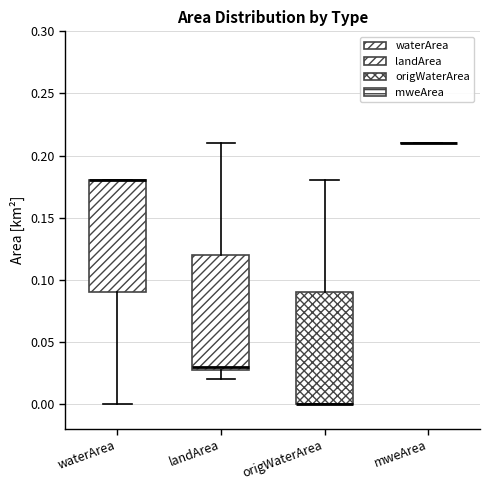

Reading left to right, transcribe this box plot: for each box, give where its median line is, the range the box spans, and where its two whiskers end, as read against the y-axis. The values are not printed on the chart, so give them approximately, as read against the axis.

waterArea: median 0.18 (drawn on the box's upper edge), box 0.09 to 0.18, whiskers 0.00 to 0.18
landArea: median 0.03 (just above the box's lower edge), box 0.03 to 0.12, whiskers 0.02 to 0.21
origWaterArea: median 0.00 (drawn on the box's lower edge), box 0.00 to 0.09, whiskers 0.00 to 0.18
mweArea: box collapsed to a line at 0.21, whiskers 0.21 to 0.21